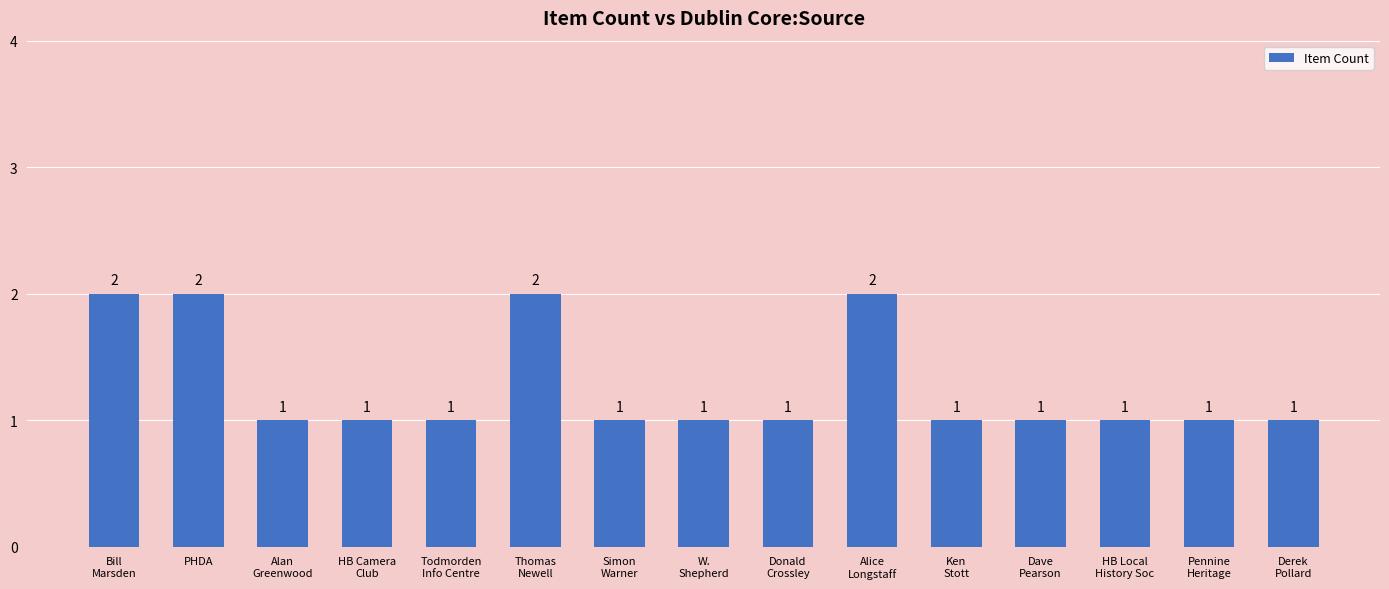

What is the sum of all values?

19